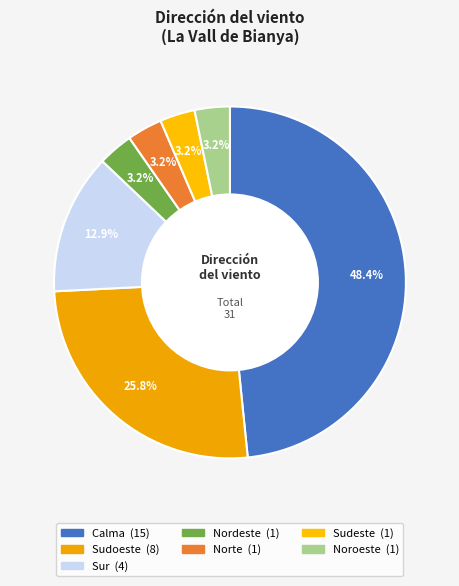

To the nearest percent, what portion does Nordeste represent?

3%